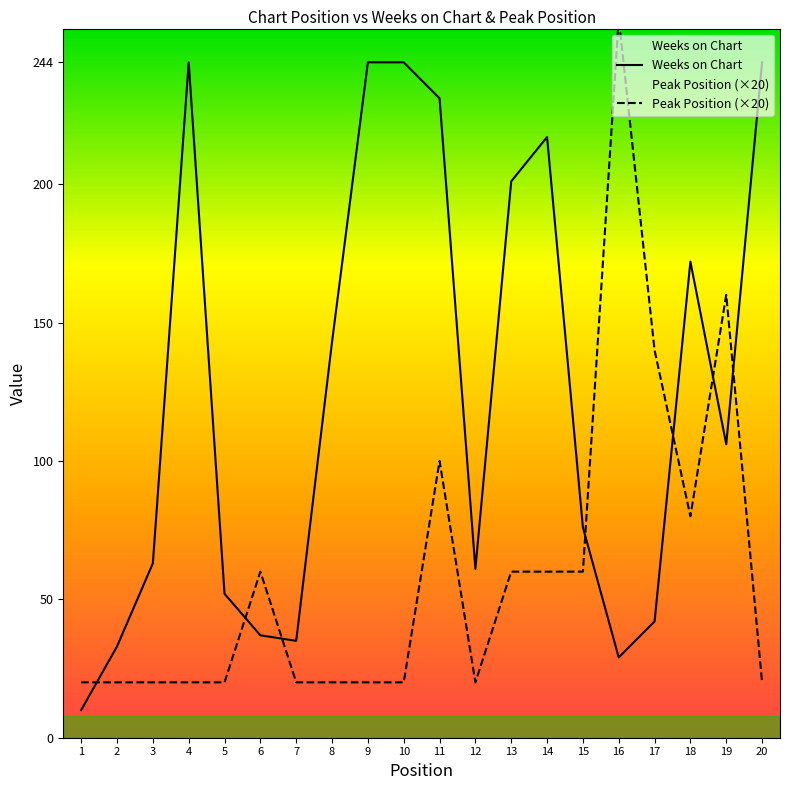

What is the average value of the Weeks on Chart series?

124